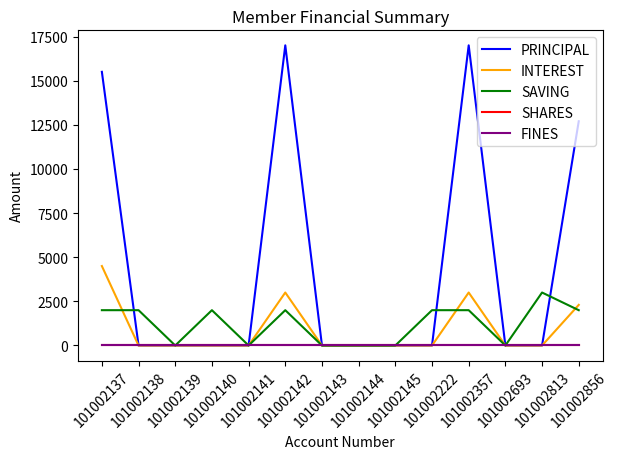

The value of INTEREST at 101002139 is 2433. True or false?

False